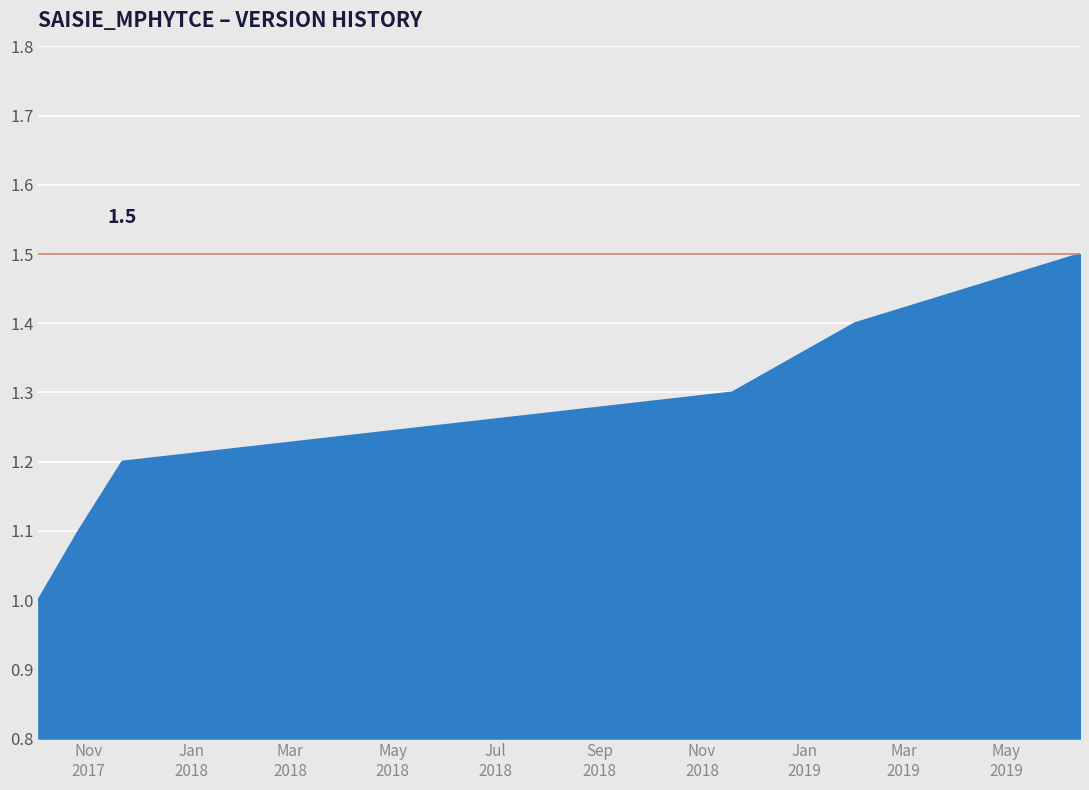

What is the difference between the maximum and second lowest values?

0.4